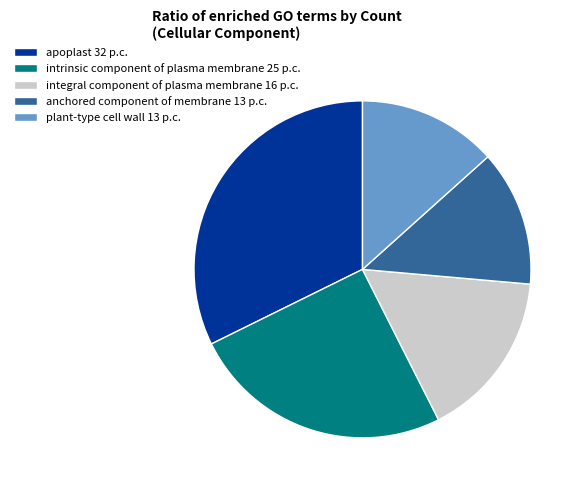

Is the sum of apoplast 32 p.c. and integral component of plasma membrane 16 p.c. greater than half?

No